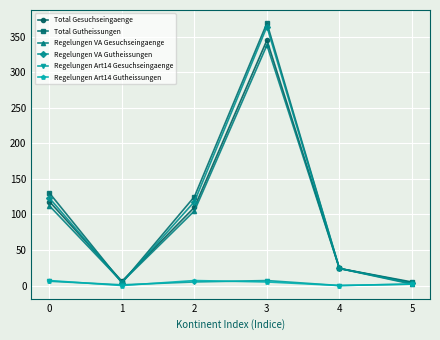

At which category does Regelungen VA Gesuchseingaenge reach its first local peak?

3